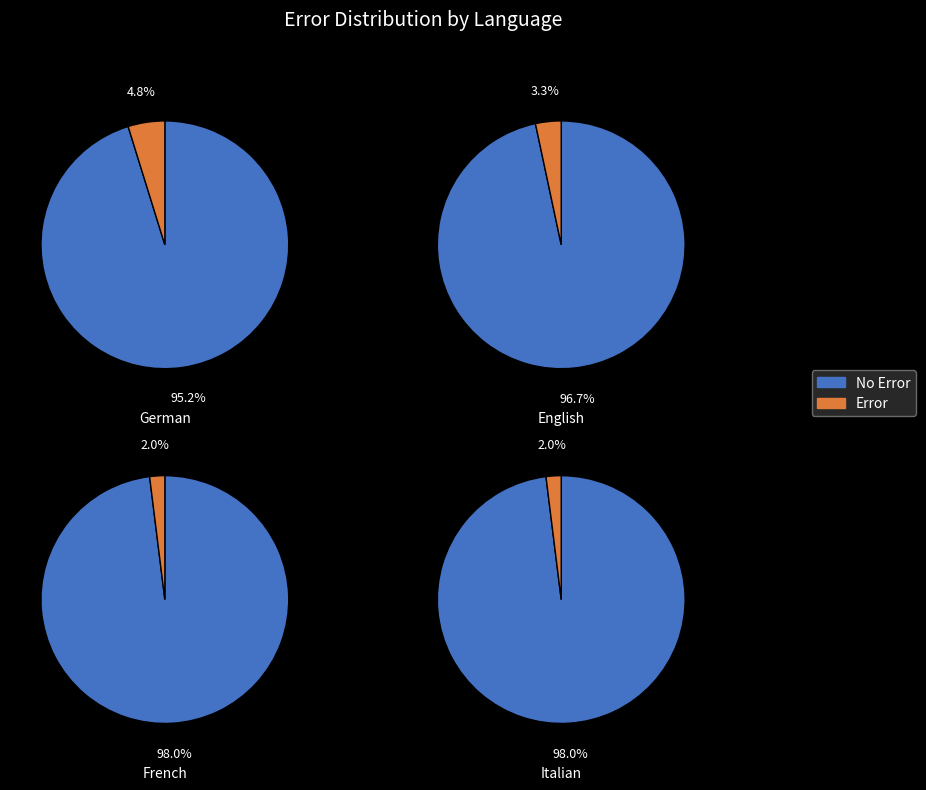

To the nearest percent, what percentage of the pie is Italian?

25%